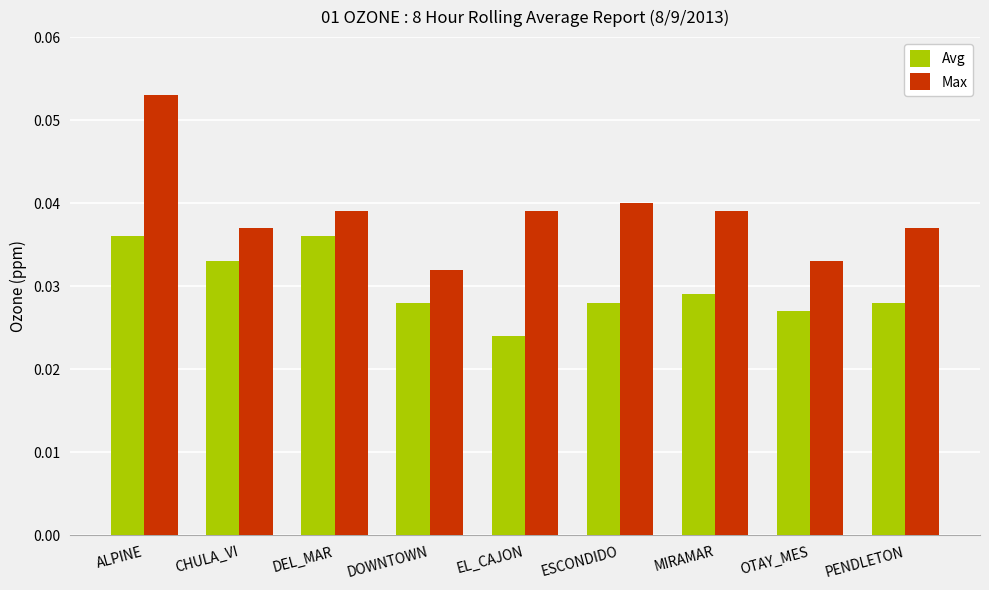

What position from the left is PENDLETON?

9